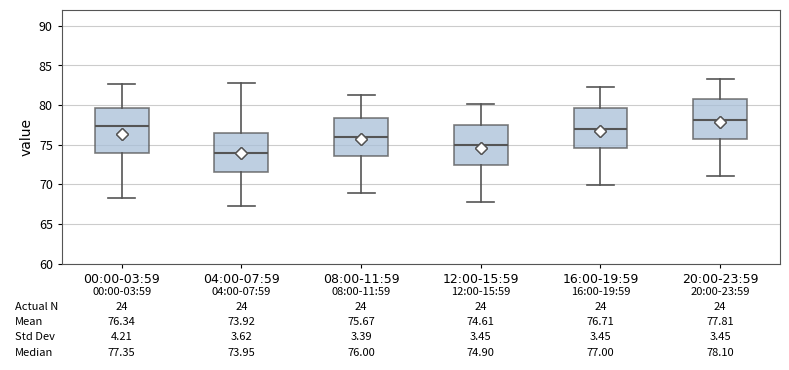

Which box's median line is the highest?

20:00-23:59